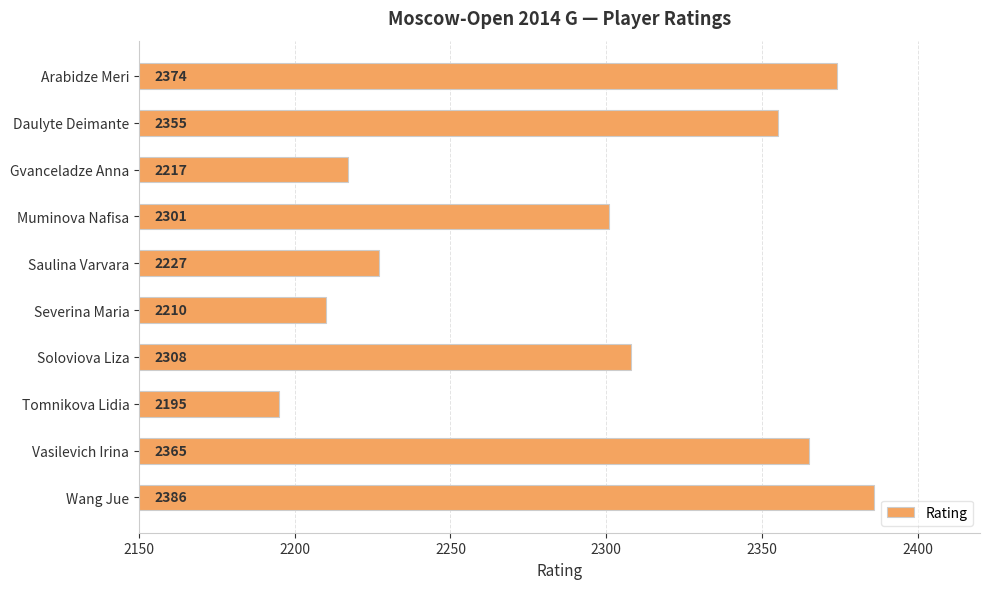

Where is the data nearest to the value 2290?

Muminova Nafisa